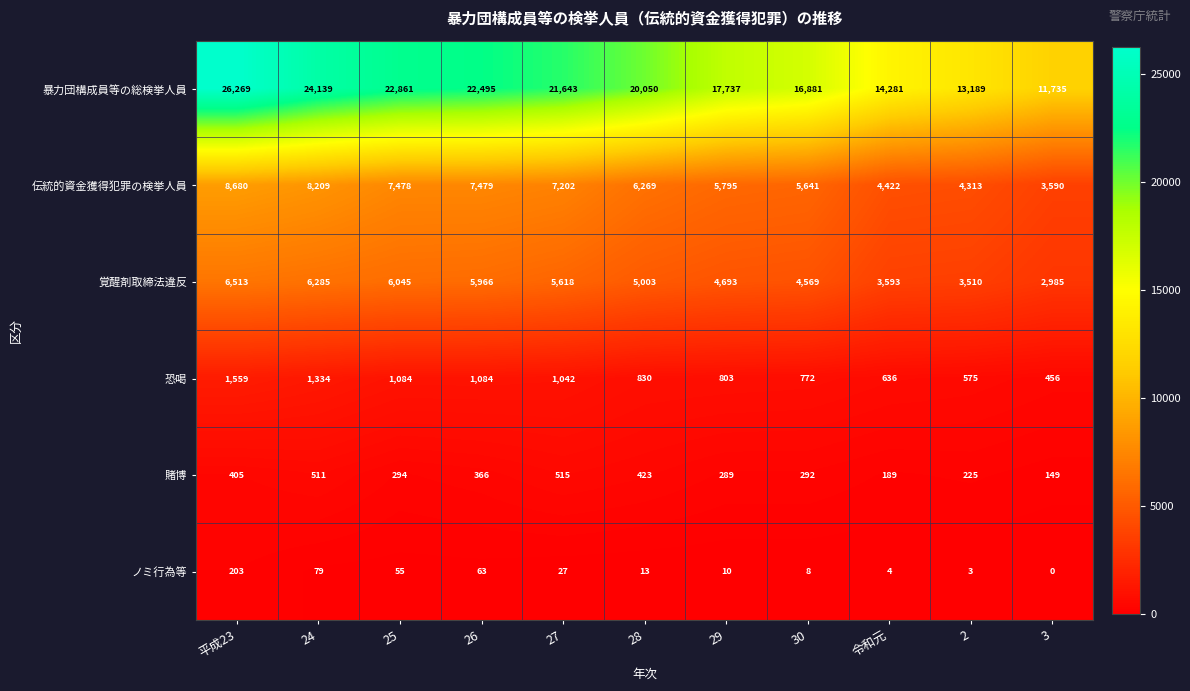

Which series has the widest spread of values?

暴力団構成員等の総検挙人員